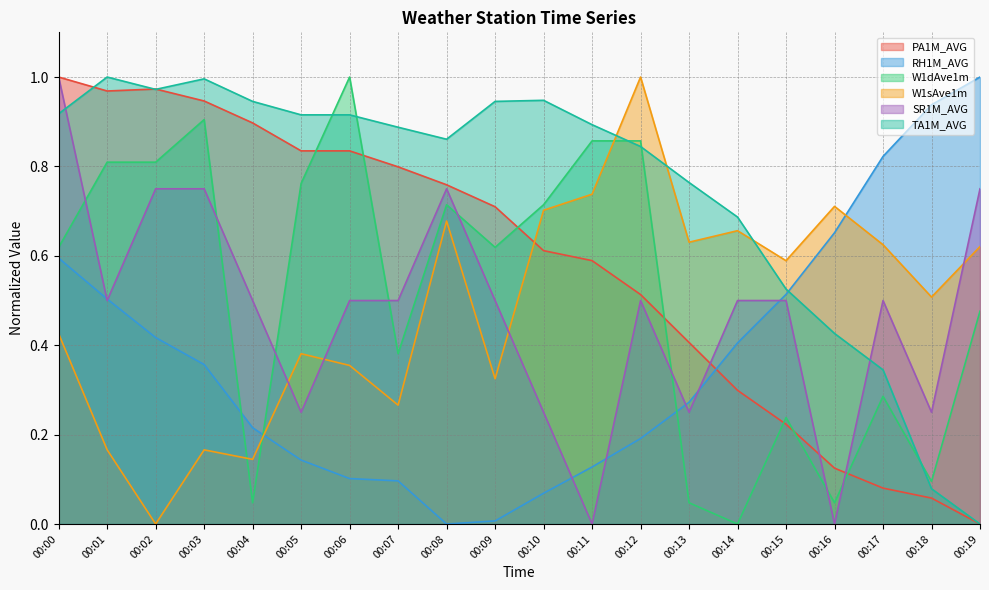

List the labels in order of RH1M_AVG value, smallest first.

00:08, 00:09, 00:10, 00:07, 00:06, 00:11, 00:05, 00:12, 00:04, 00:13, 00:03, 00:14, 00:02, 00:01, 00:15, 00:00, 00:16, 00:17, 00:18, 00:19